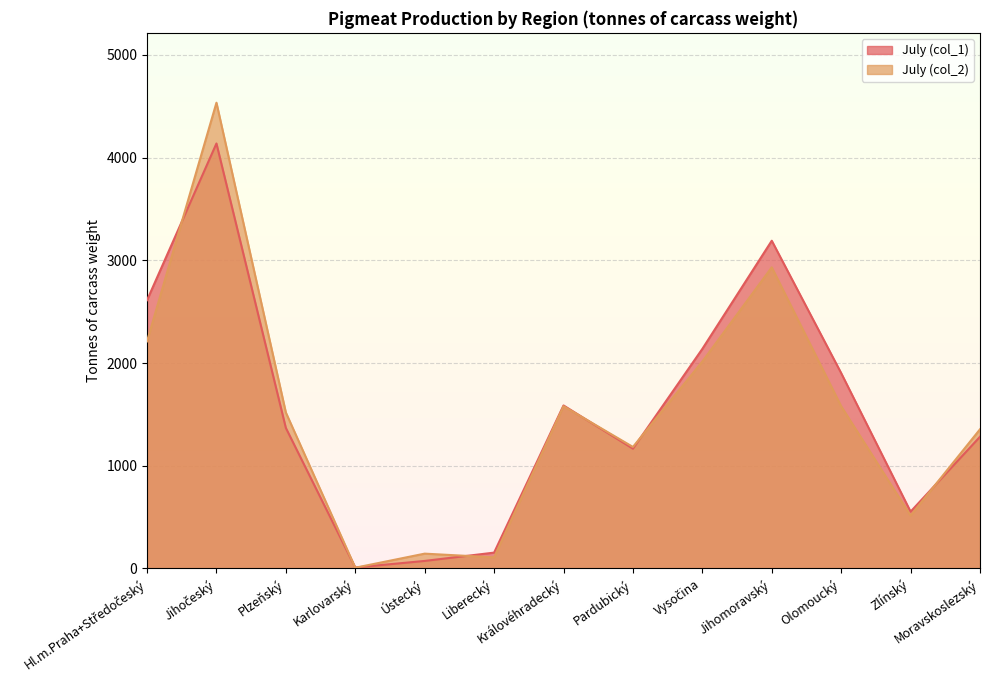

Is the value of July (col_2) at Liberecký greater than the value of July (col_1) at Jihomoravský?

No